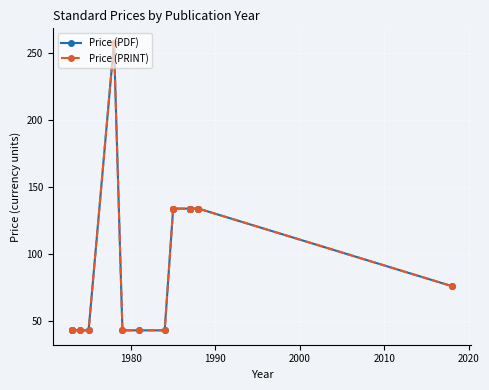

Count the number of data series in this chart.

2